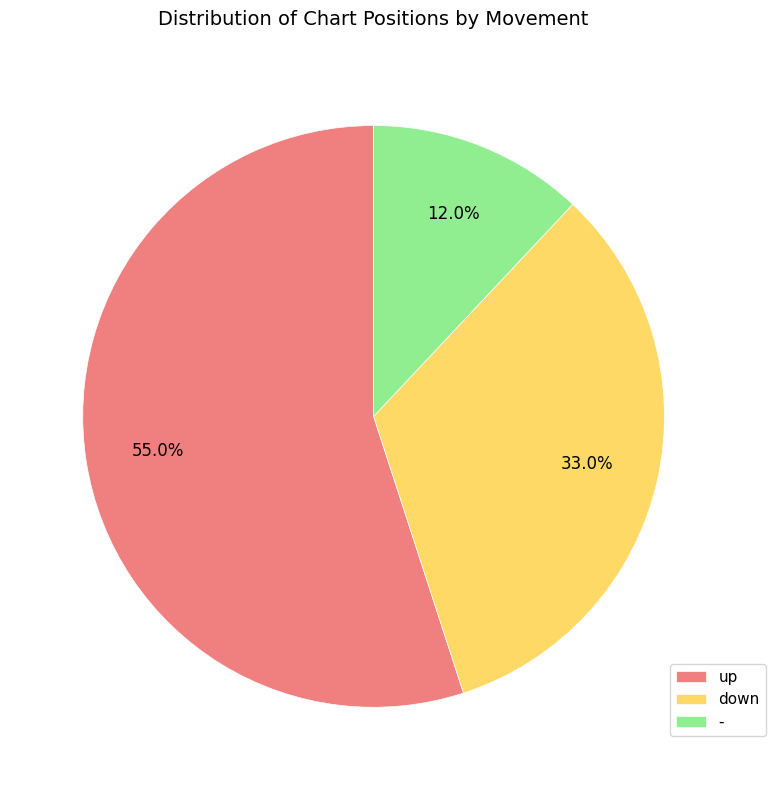

Does up represent more than half of the total?

Yes